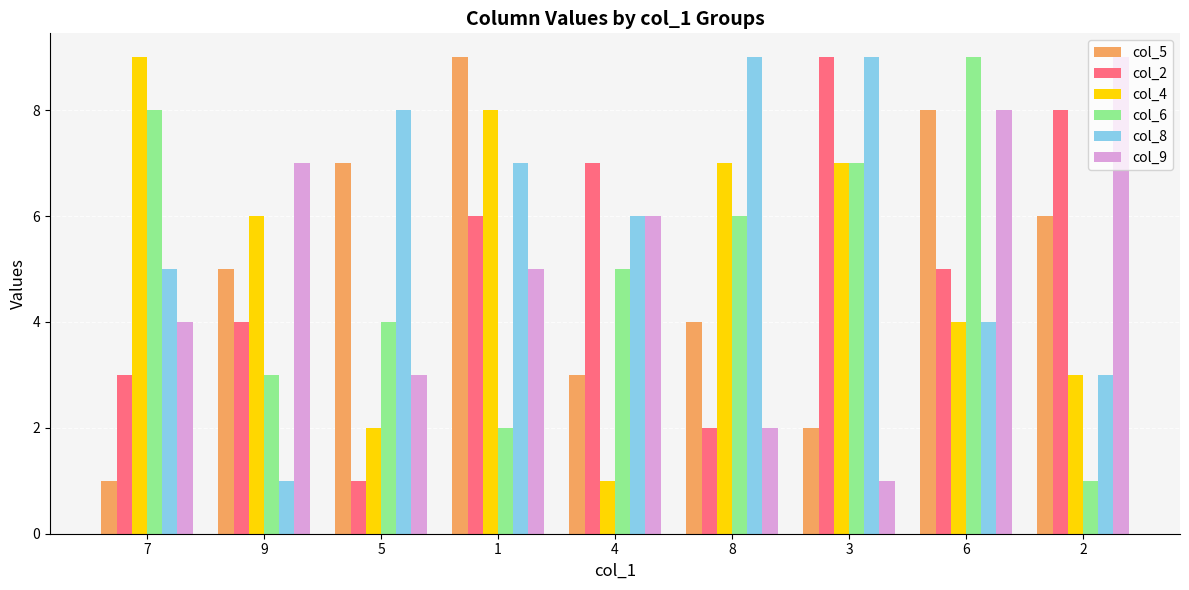

How many bars are there in each group?

6